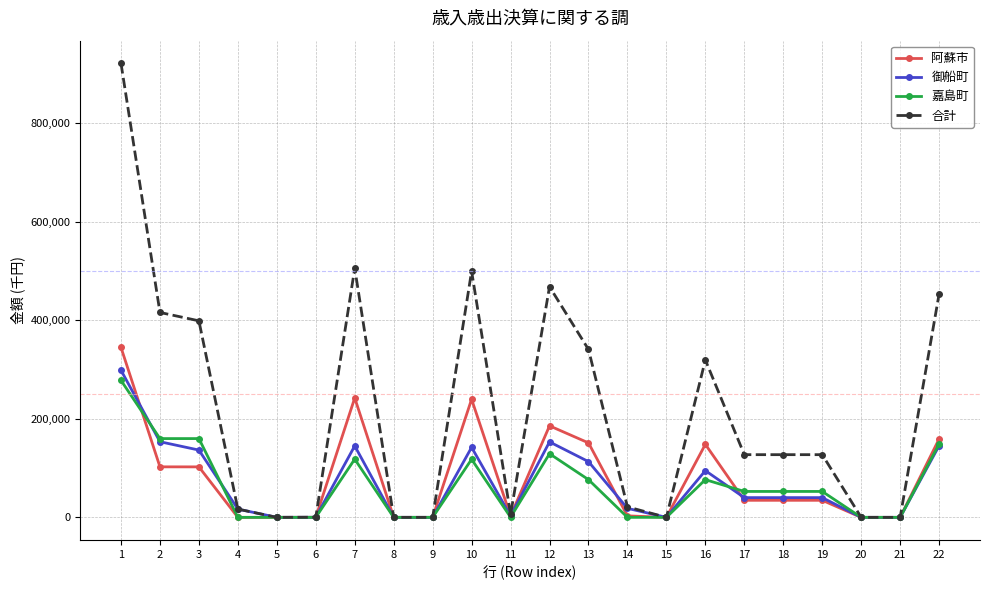

Which series has the widest spread of values?

合計